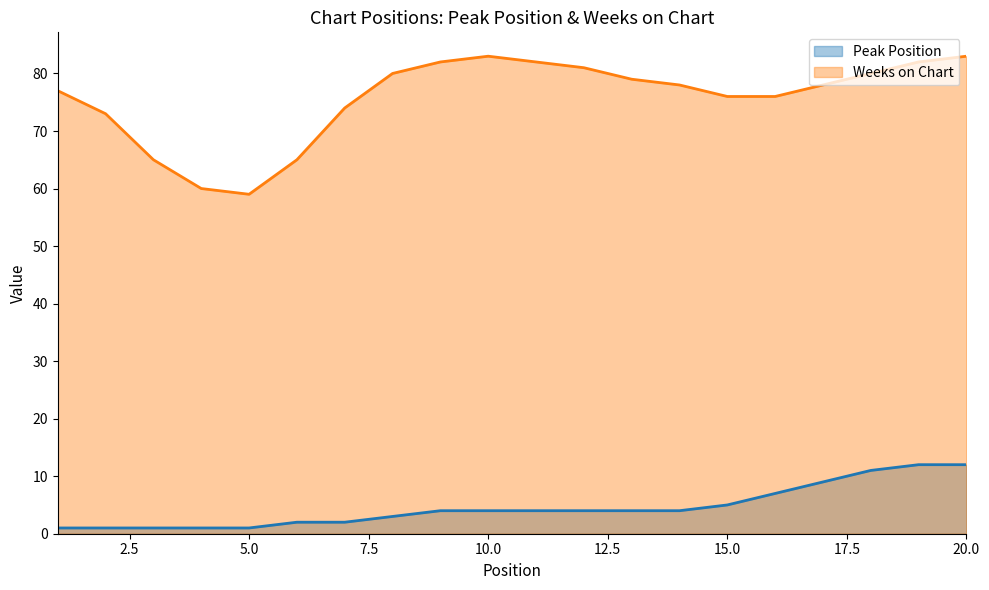

How many series are shown in this chart?

2